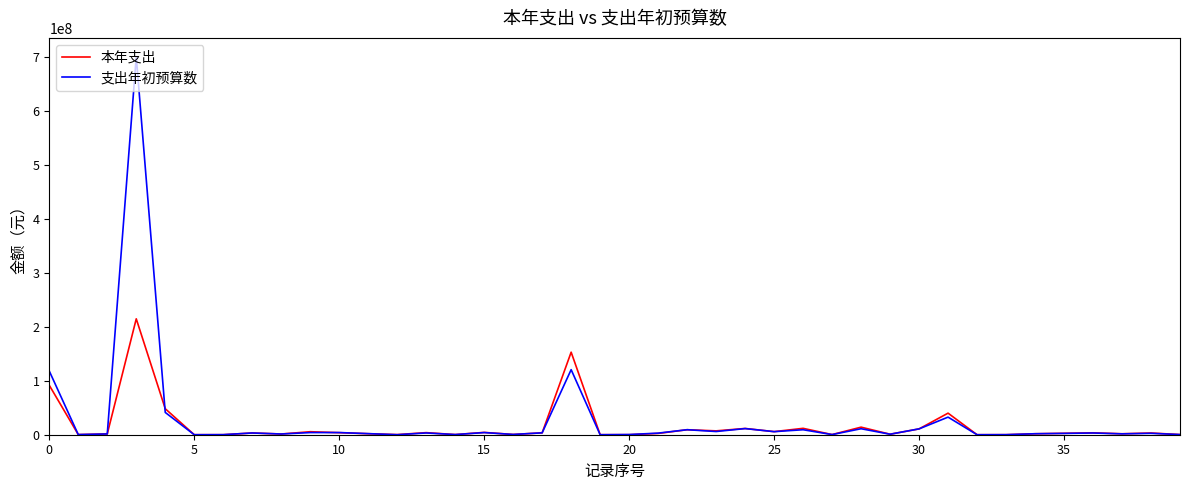

True or false: 支出年初预算数 has more than 1 interior local peaks.

True